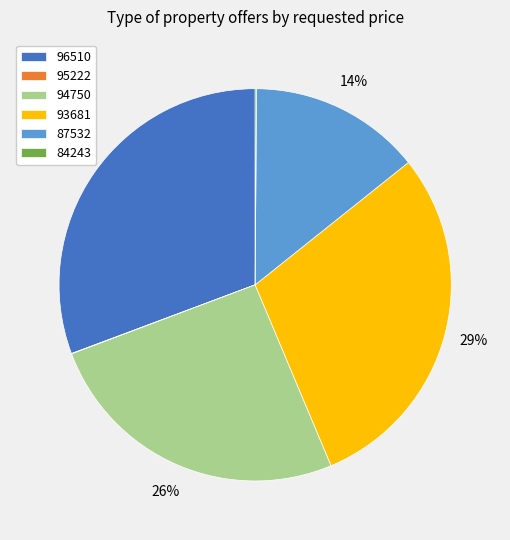

What percentage is the 94750 slice, to the nearest percent?

26%